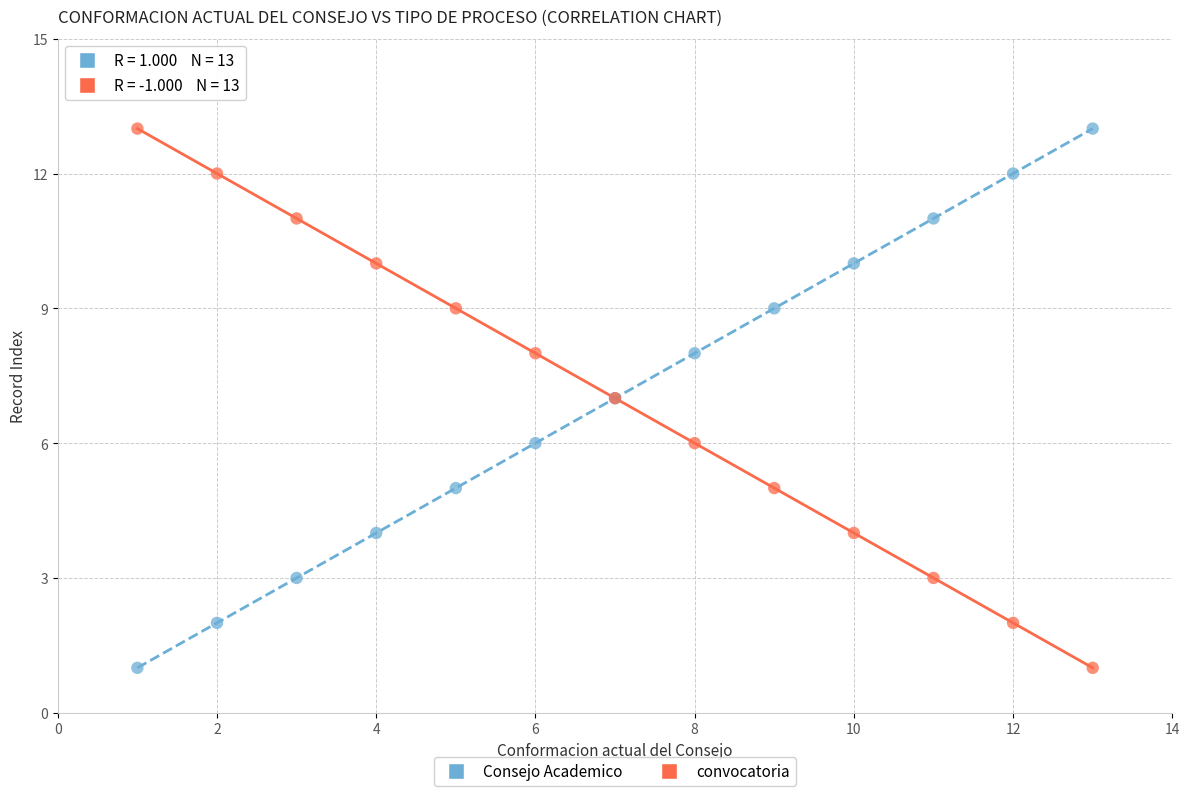

What is the X range (max minus min) for the scatter plot?

12